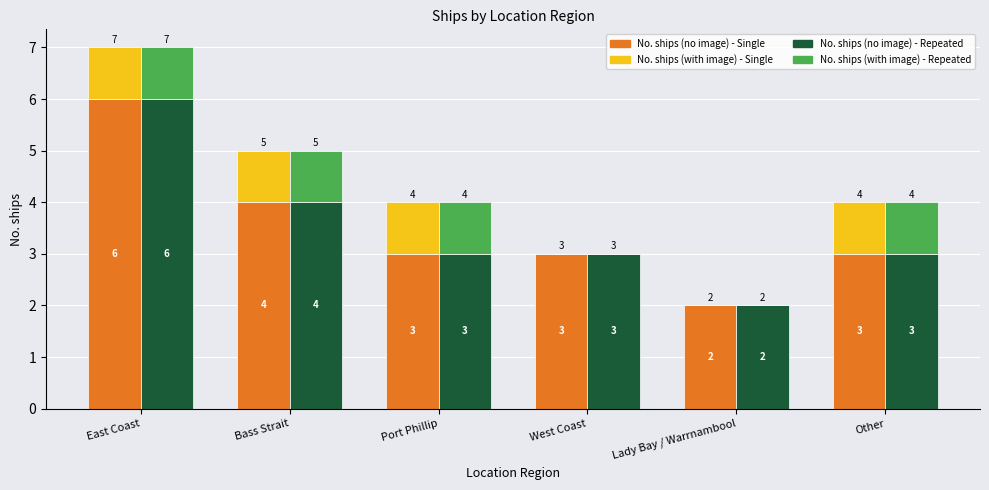

Reading left to right, extract all data points from this chart.

No. ships (no image): East Coast=6	Bass Strait=4	Port Phillip=3	West Coast=3	Lady Bay / Warrnambool=2	Other=3
No. ships (no image) - repeated: East Coast=6	Bass Strait=4	Port Phillip=3	West Coast=3	Lady Bay / Warrnambool=2	Other=3
No. ships (with image): East Coast=1	Bass Strait=1	Port Phillip=1	West Coast=0	Lady Bay / Warrnambool=0	Other=1
No. ships (with image) - repeated: East Coast=1	Bass Strait=1	Port Phillip=1	West Coast=0	Lady Bay / Warrnambool=0	Other=1